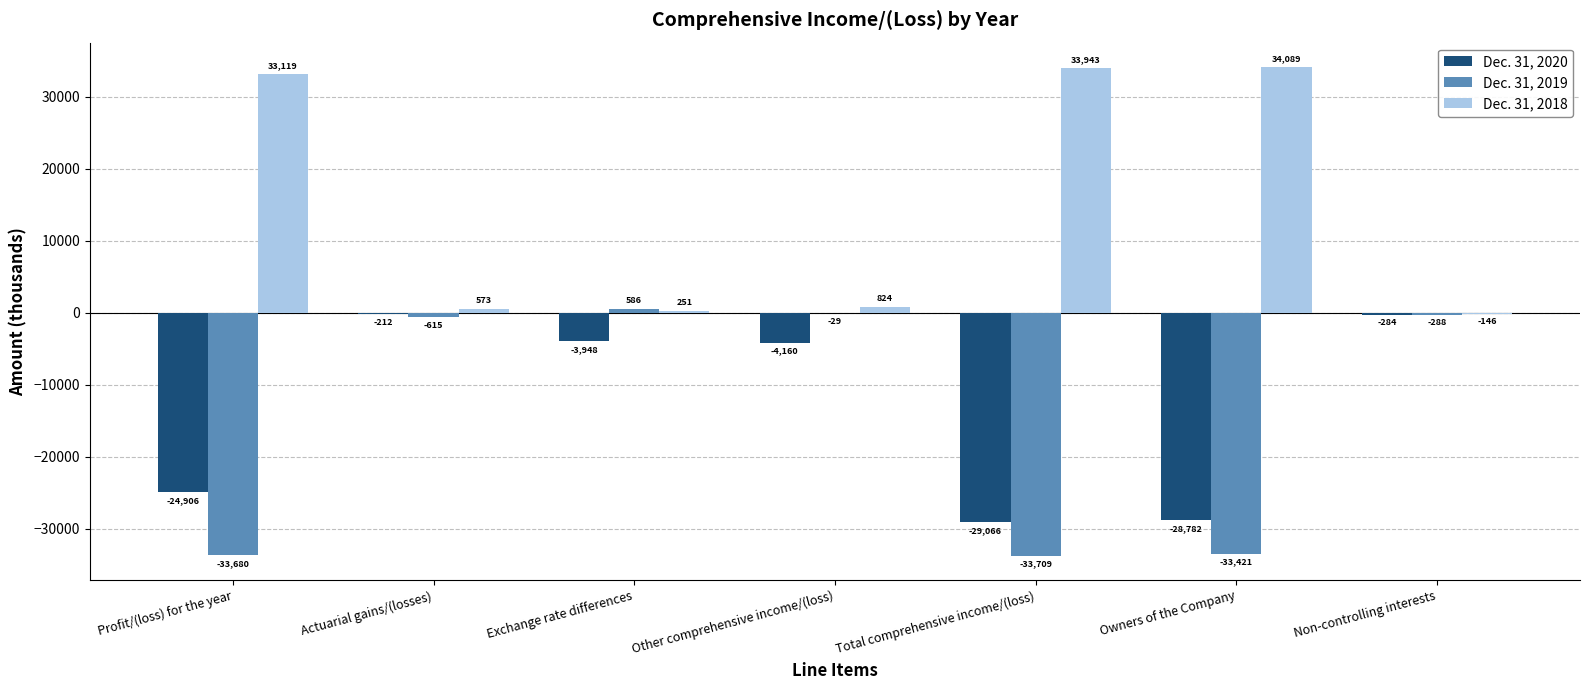

How many groups of bars are there?

7